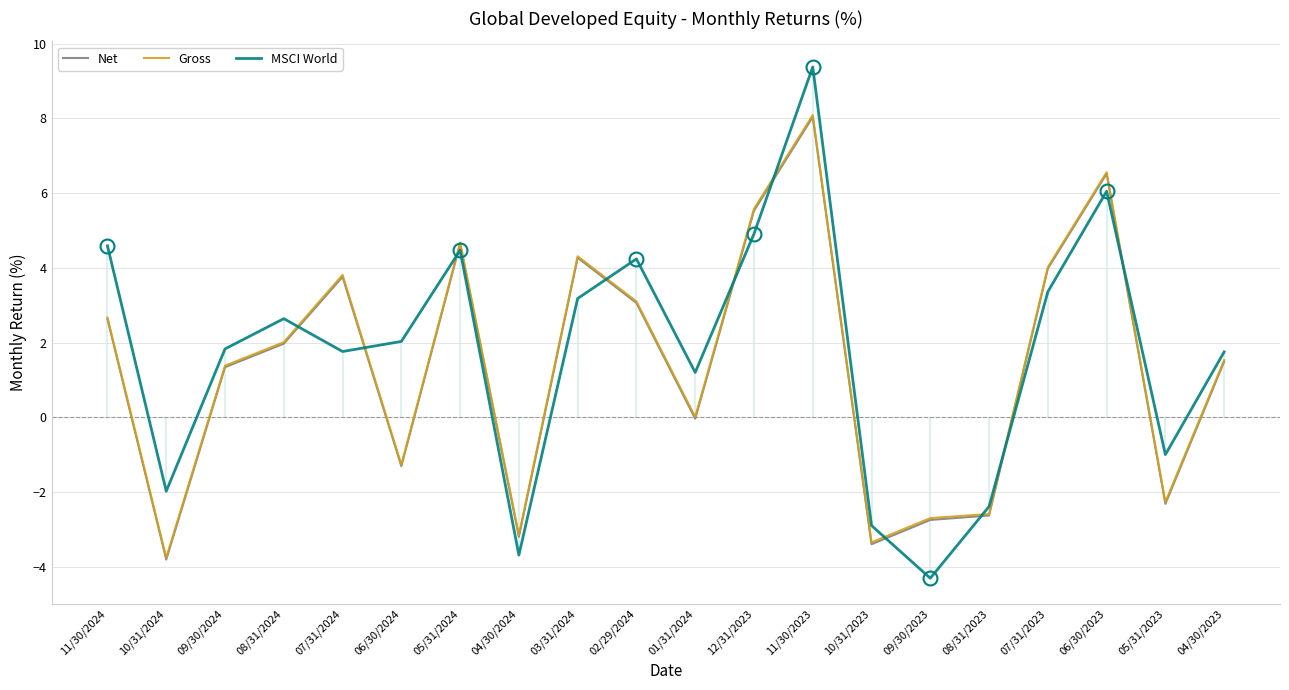

The value of MSCI World at 12/31/2023 is 2.1. True or false?

False